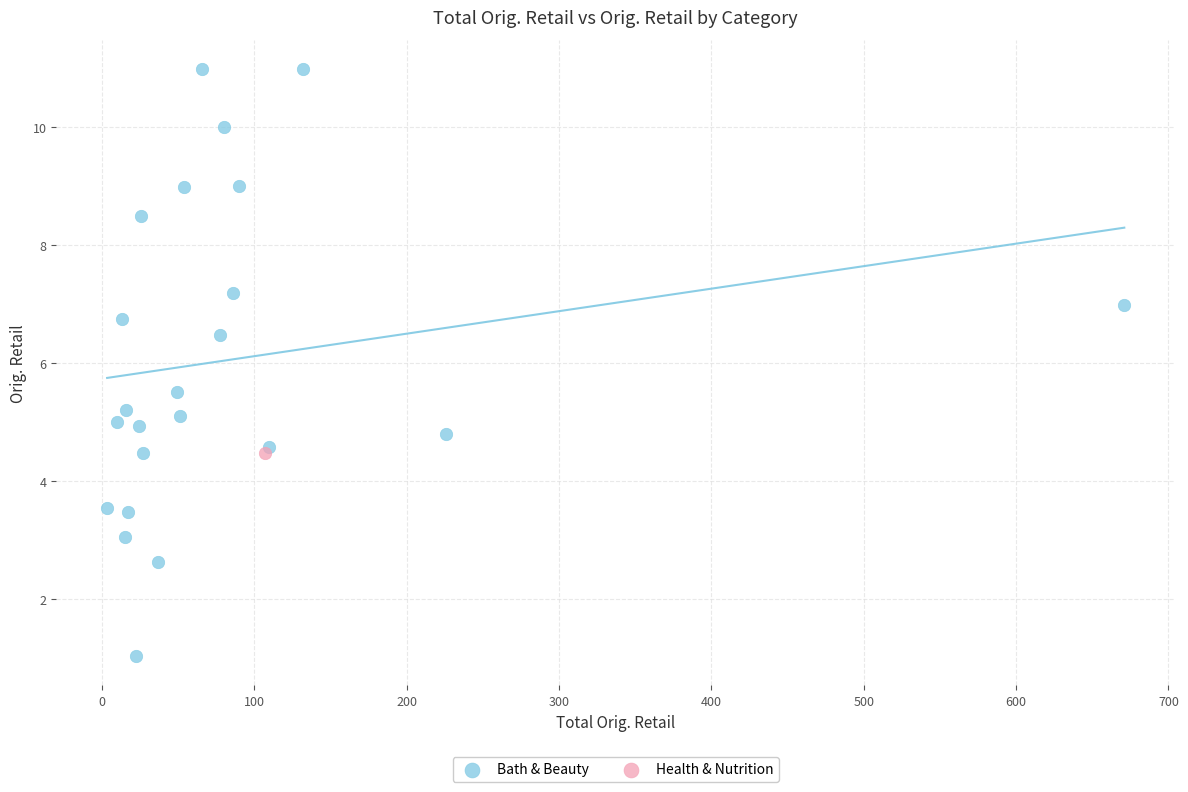

What are all the series names shown in the legend?

Bath & Beauty, Health & Nutrition